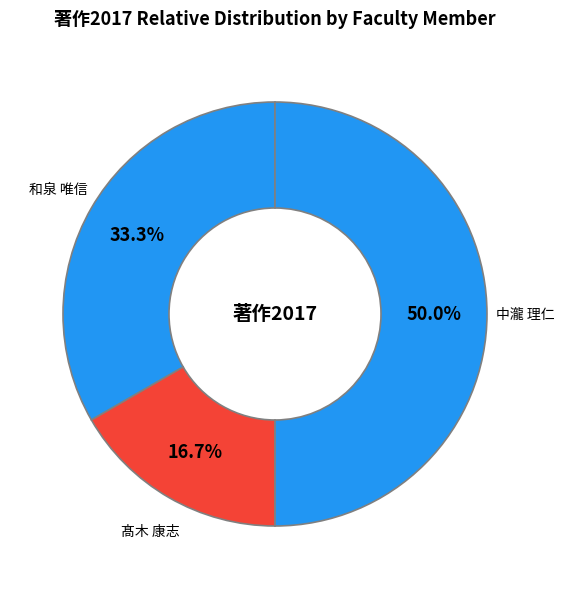

Rank the categories by value from lowest to highest.

髙木 康志, 和泉 唯信, 中瀧 理仁